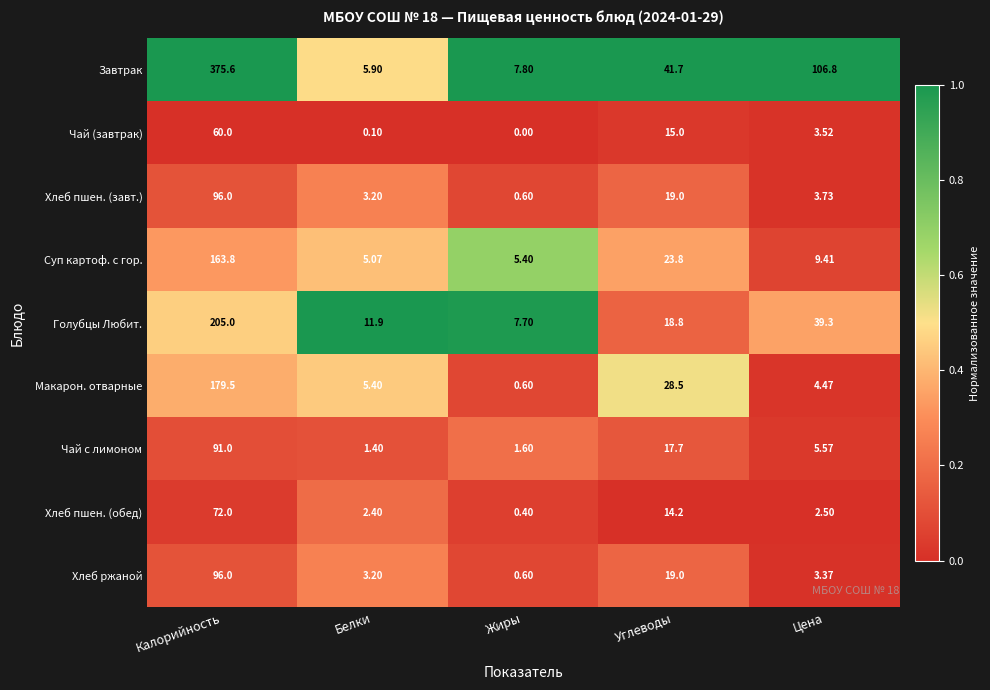

At which category is the sum across all series the highest?

Калорийность